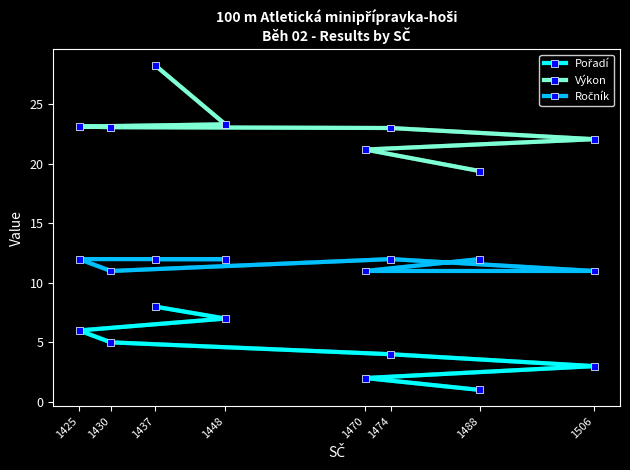

The Výkon series shows 40.9 at 1448. True or false?

False